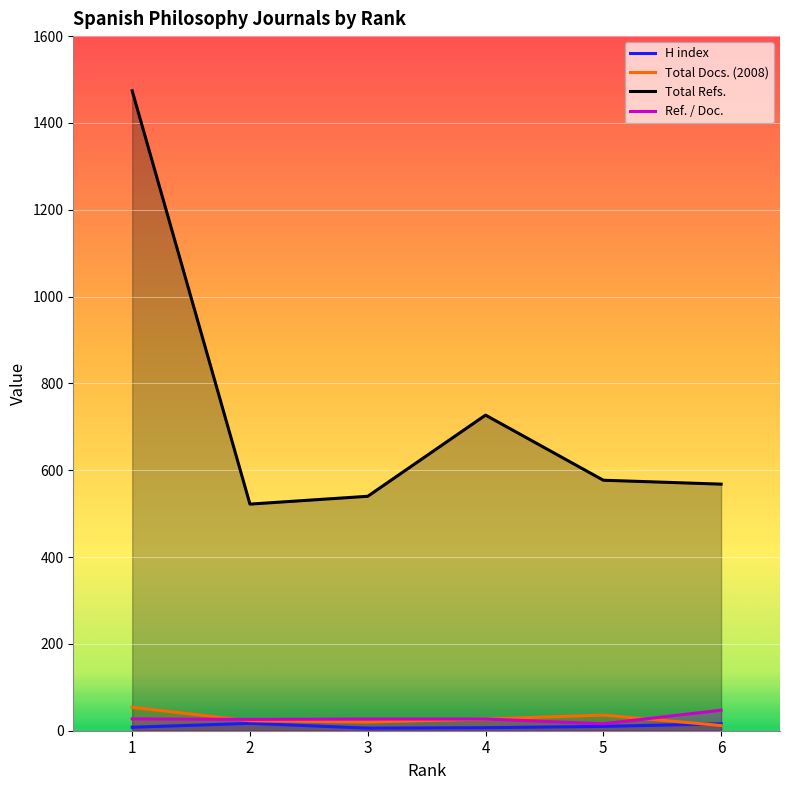

Which series ends up on top after the final intersection of Ref. / Doc. and Total Docs. (2008)?

Ref. / Doc.